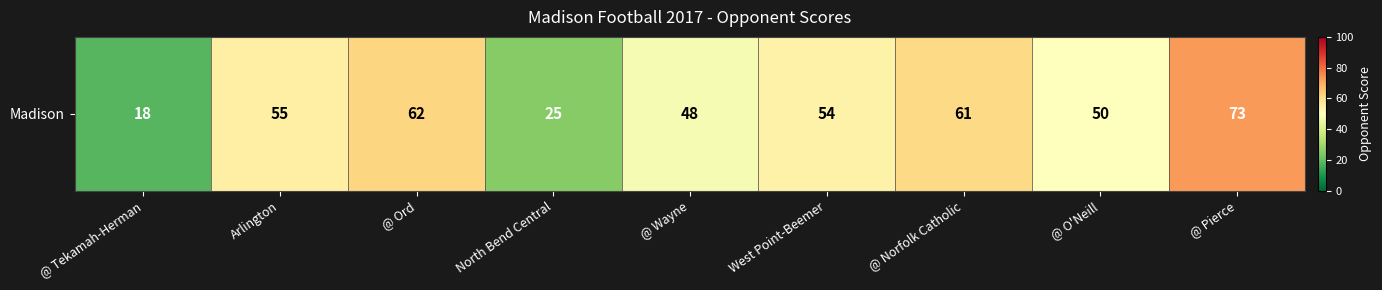

Rank the categories by value from highest to lowest.

@ Pierce, @ Ord, @ Norfolk Catholic, Arlington, West Point-Beemer, @ O'Neill, @ Wayne, North Bend Central, @ Tekamah-Herman